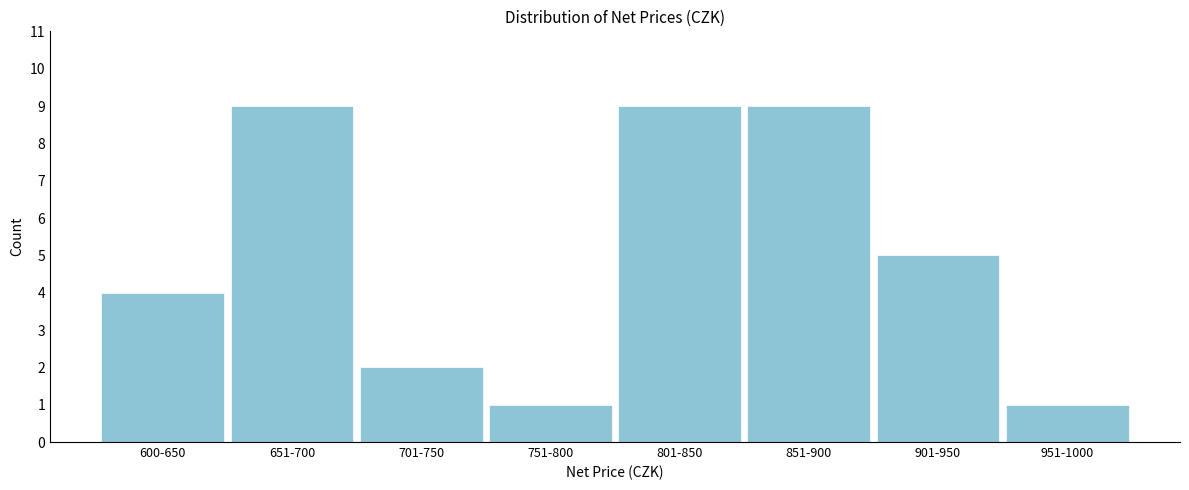

Reading left to right, what are all the values shown in this chart?

600-650=4	651-700=9	701-750=2	751-800=1	801-850=9	851-900=9	901-950=5	951-1000=1